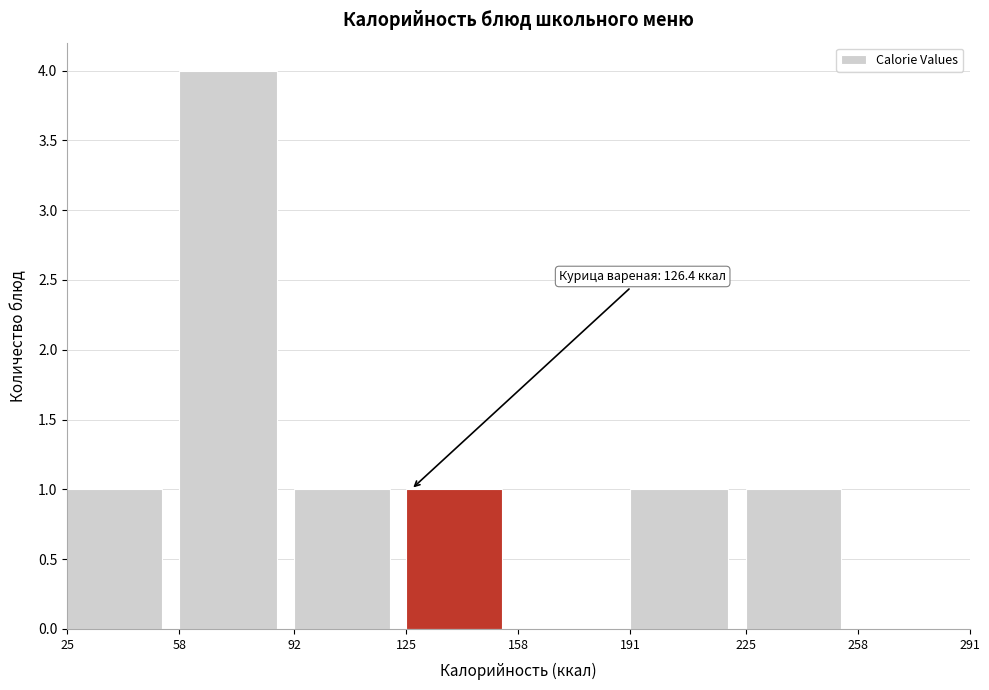

Which range on the x-axis has the tallest bar?

58 to 92